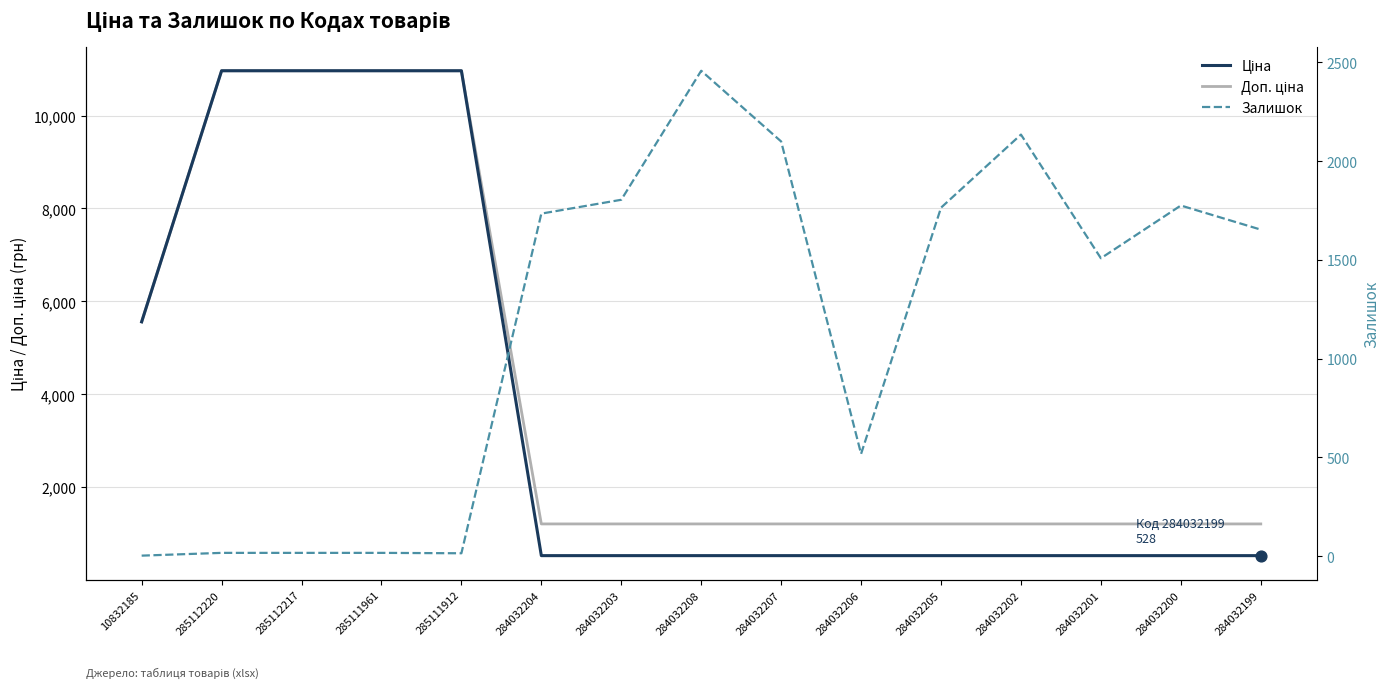

Which series has the largest total across all categories?

Доп. ціна